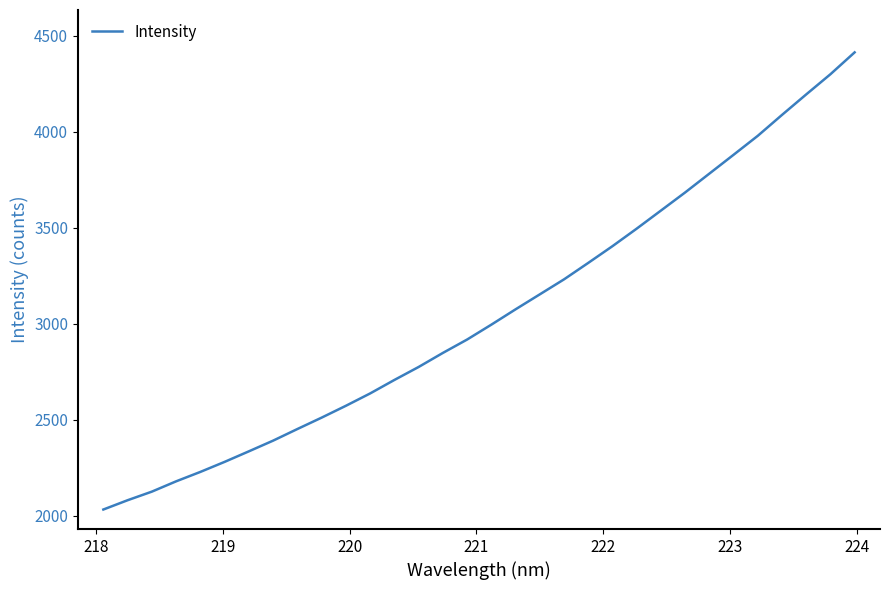

Does the chart have visible grid lines?

No